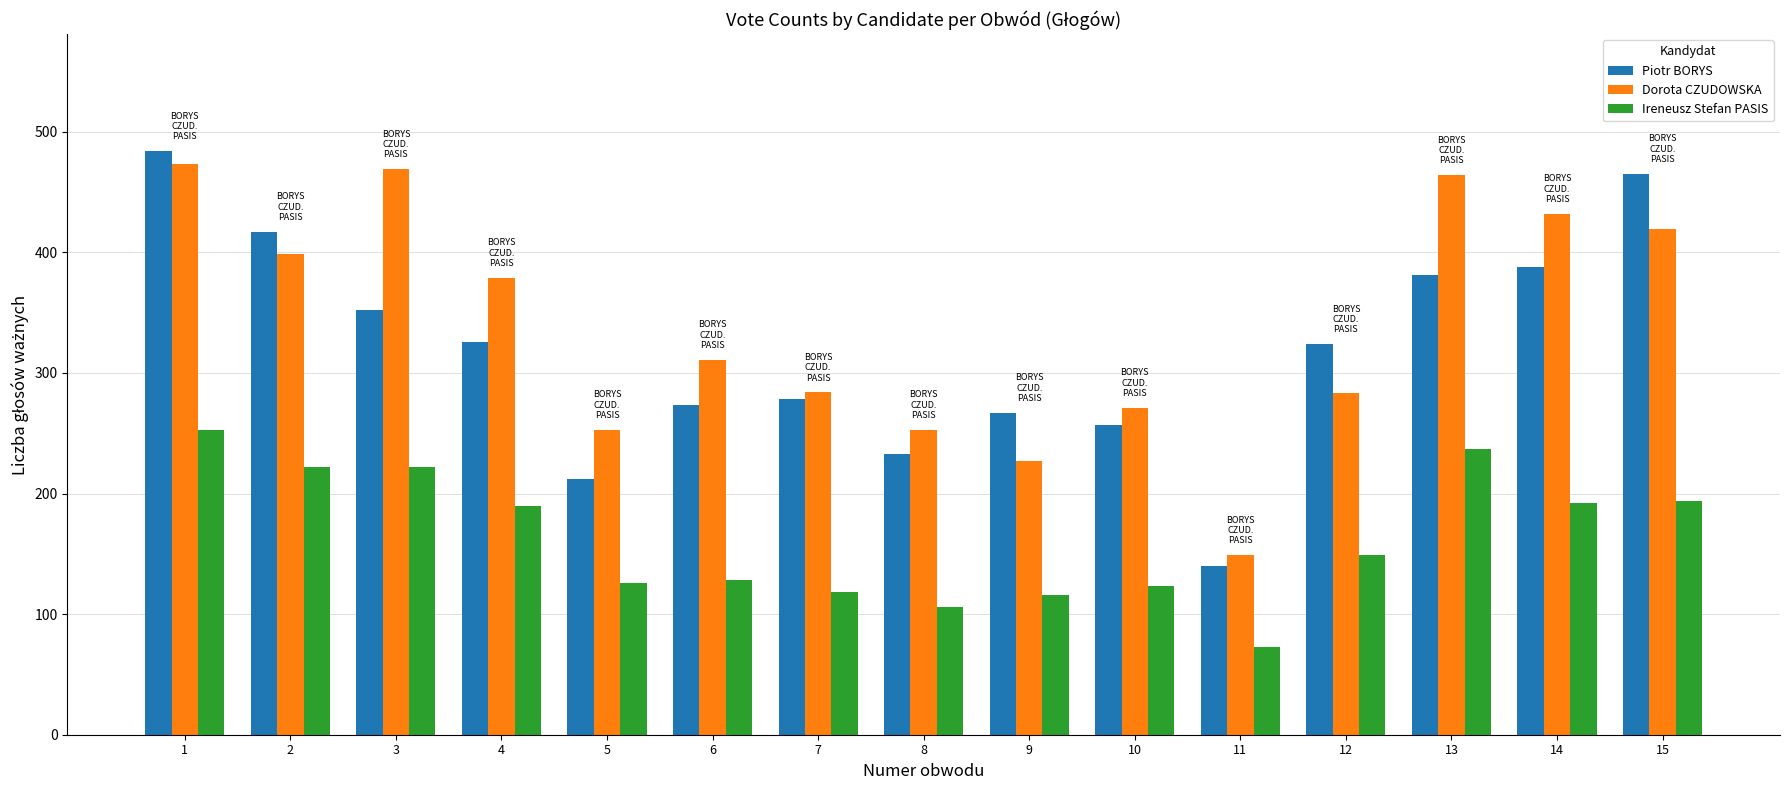

Which category has the highest value in the Ireneusz Stefan PASIS series?

1